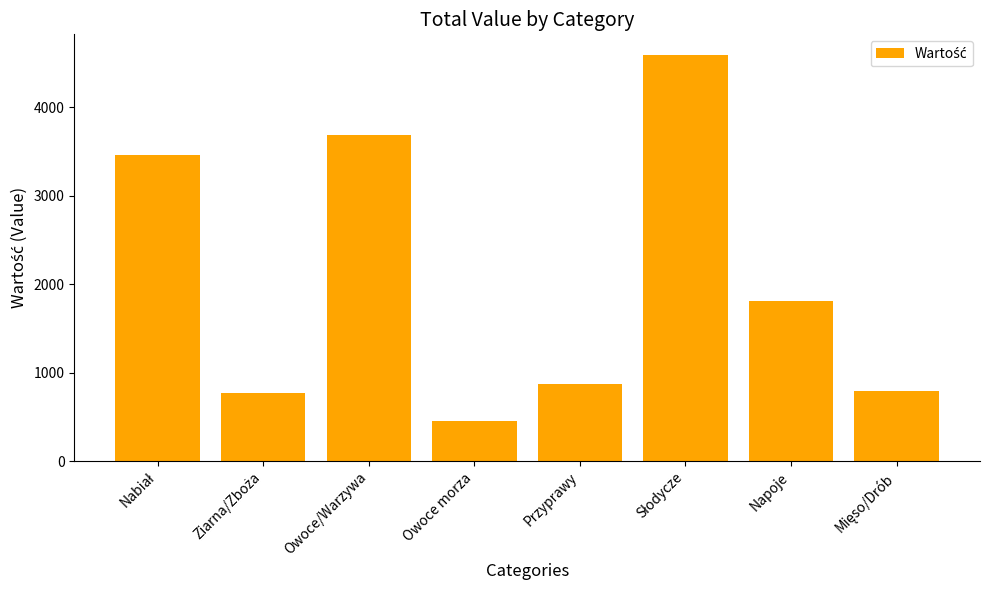

What is the difference between the maximum and minimum values?

4139.0